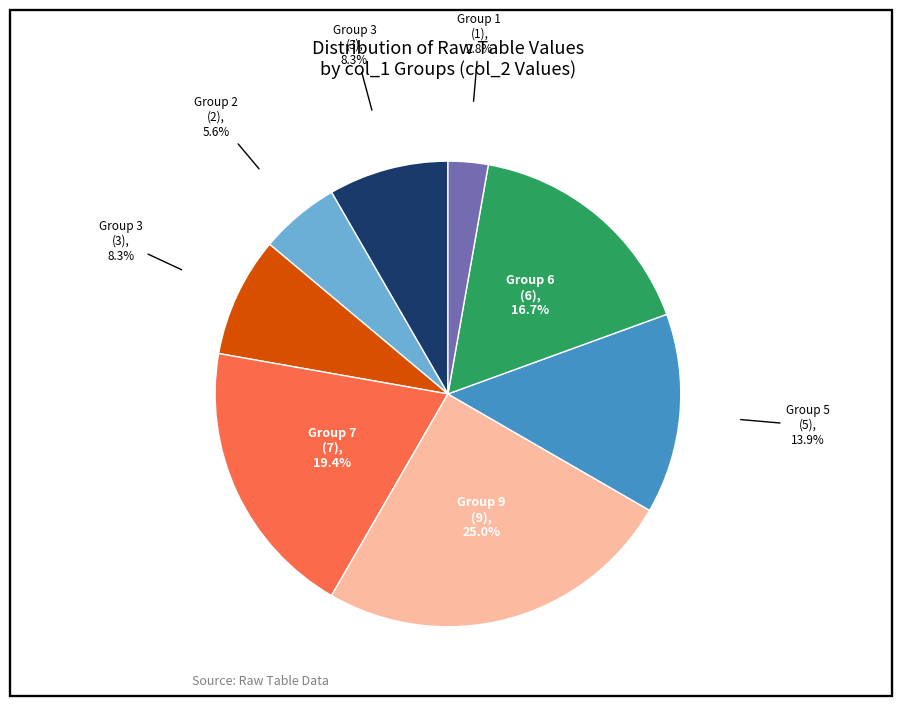

Is there any slice that represents more than half of the pie?

No